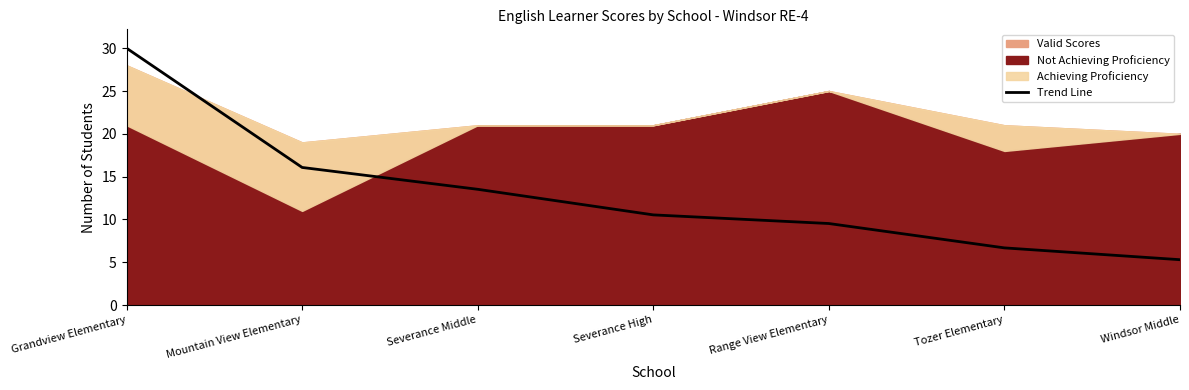

True or false: the data shows 18.2 at Severance High.

False